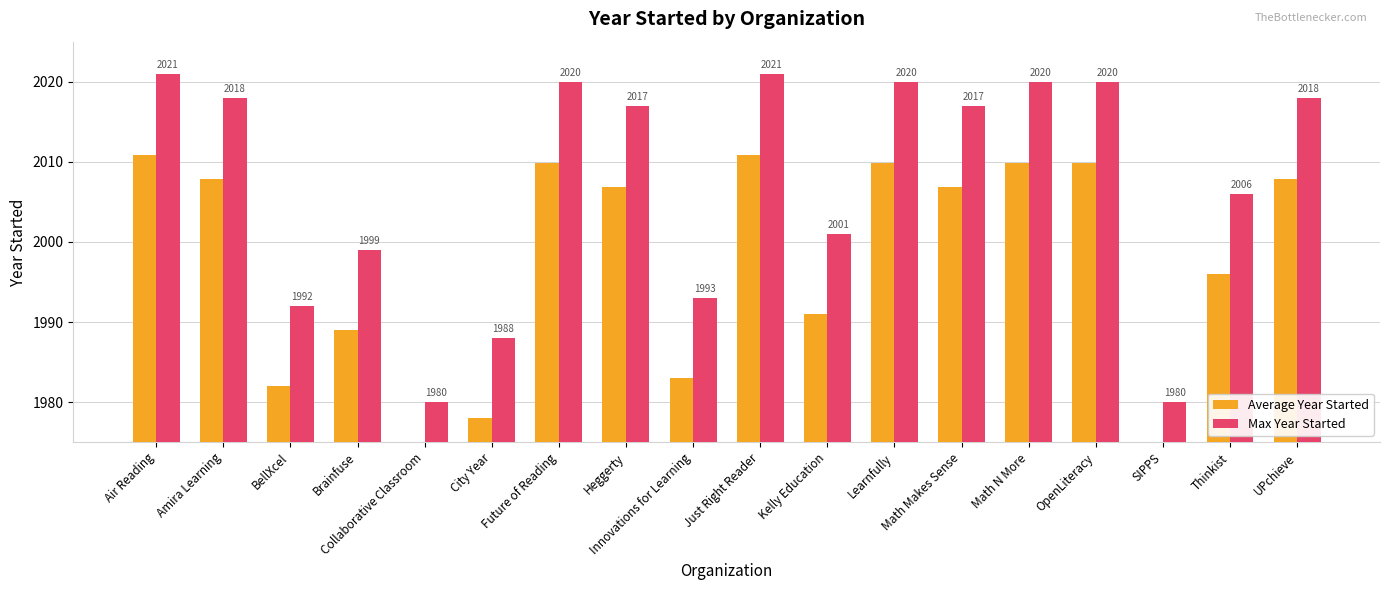

Reading left to right, list all the values displayed in this chart.

Average Year Started: 2010.9	2007.9	1982.0	1989.0	1970.1	1978.1	2009.9	2006.9	1983.0	2010.9	1991.0	2009.9	2006.9	2009.9	2009.9	1970.1	1996.0	2007.9
Max Year Started: 2021.0	2018.0	1992.0	1999.0	1980.0	1988.0	2020.0	2017.0	1993.0	2021.0	2001.0	2020.0	2017.0	2020.0	2020.0	1980.0	2006.0	2018.0